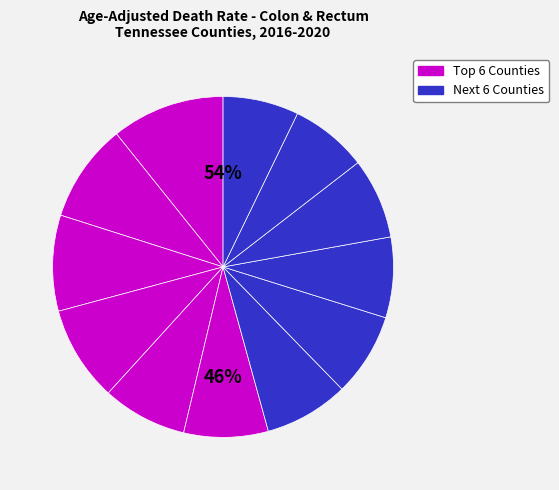

Count the number of slices in the pie.

12